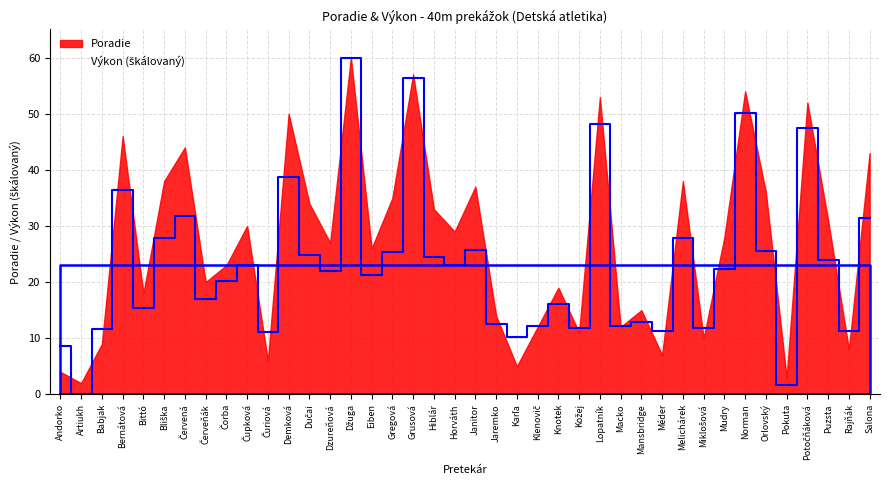

Reading left to right, what are all the values shown in this chart?

8.6	0.0	11.6	36.4	15.4	27.8	31.7	17.1	20.1	23.1	11.1	38.8	24.9	21.9	60.0	21.2	25.3	56.3	24.5	23.0	25.8	12.5	10.2	12.2	16.1	11.9	48.1	12.2	12.8	11.2	27.8	11.8	22.3	50.0	25.5	1.6	47.4	24.0	11.3	31.5